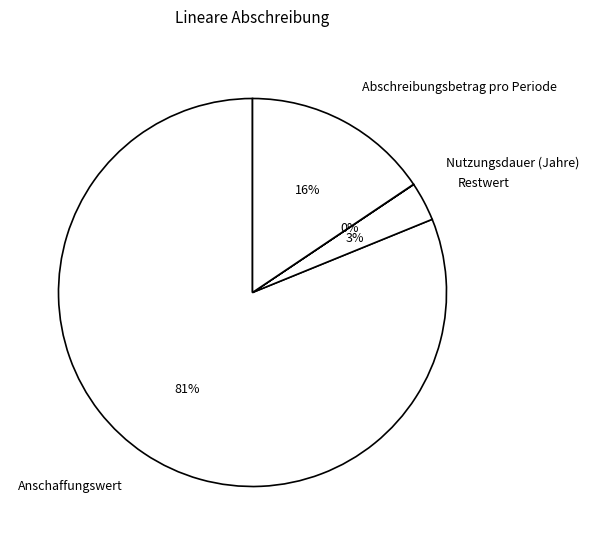

To the nearest percent, what is the difference between the largest and smallest slice percentages?

81%